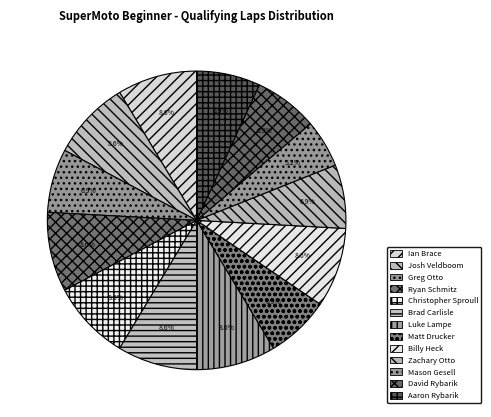

Is Brad Carlisle the majority of the pie?

No